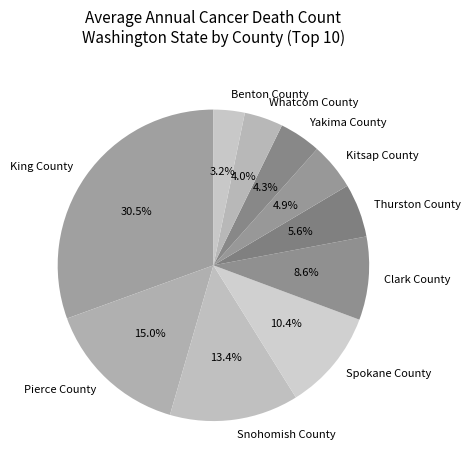

True or false: Pierce County accounts for 20% of the total.

False